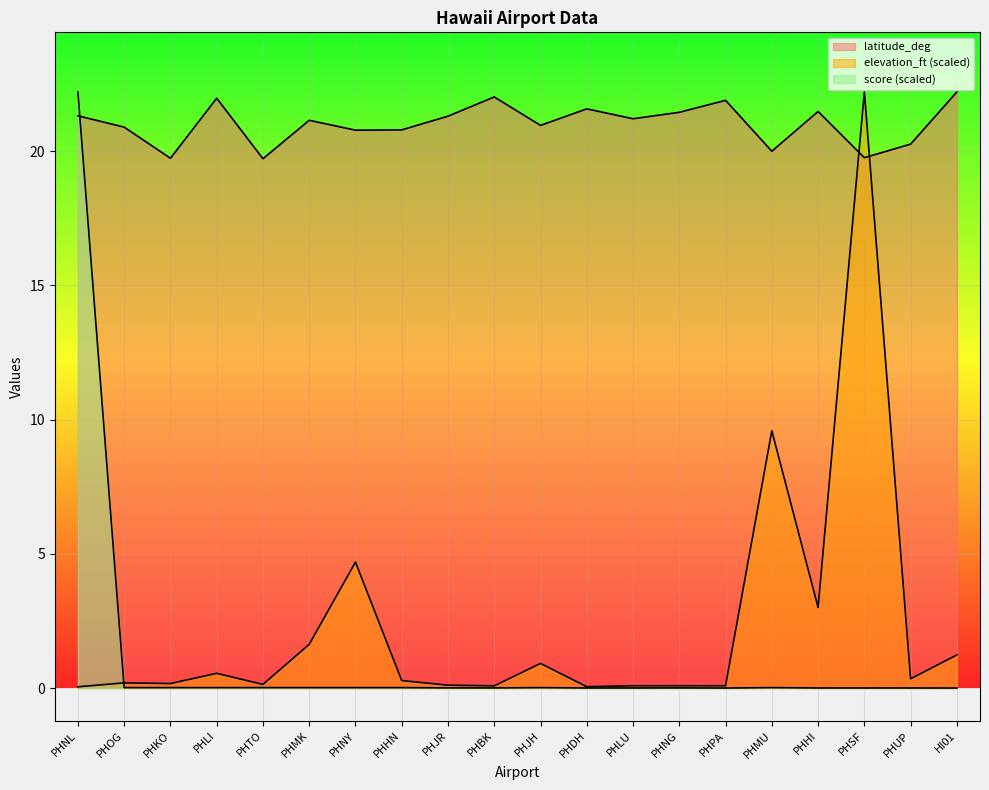

Which series has the largest total across all categories?

latitude_deg